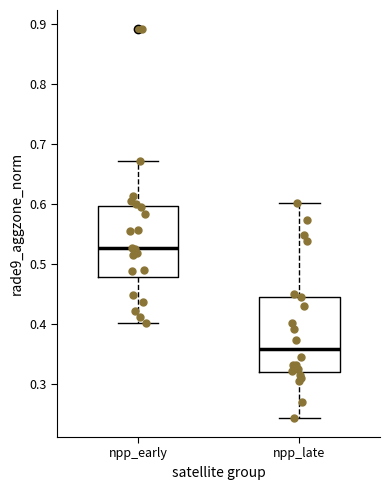

Where does the median line of the box for npp_late sit on the y-axis? The values are not printed on the chart, so give them approximately, as read against the axis.

0.36